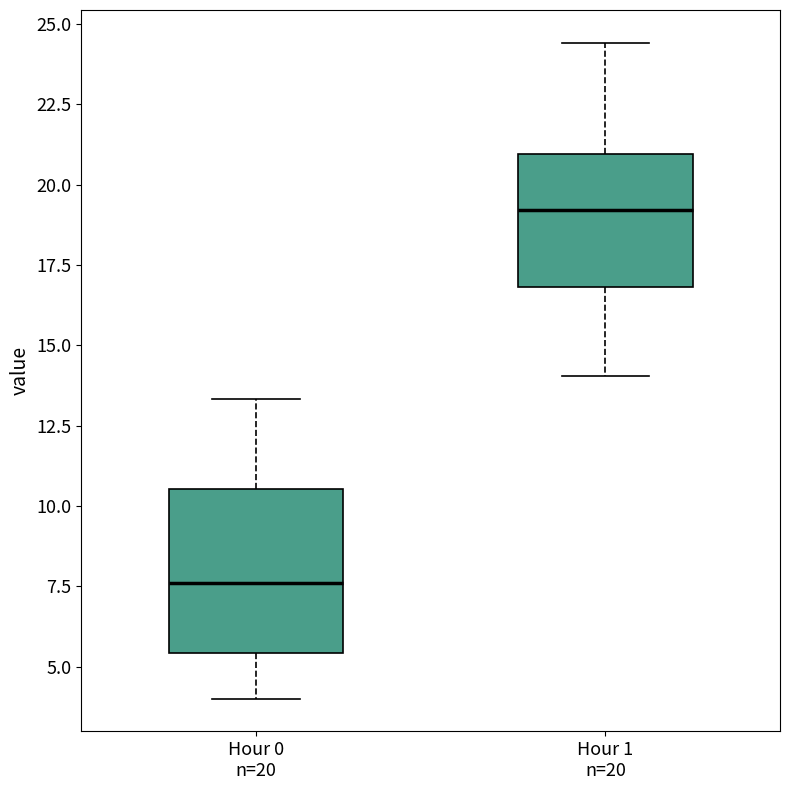

Reading left to right, read every box against the y-axis: the position of its median line, the range the box covers, and the ends of its whiskers. The values are not printed on the chart, so give them approximately, as read against the axis.

Hour 0 n=20: median 7.5, box 5.5 to 10.5, whiskers 4.0 to 13.5
Hour 1 n=20: median 19.0, box 17.0 to 21.0, whiskers 14.0 to 24.5